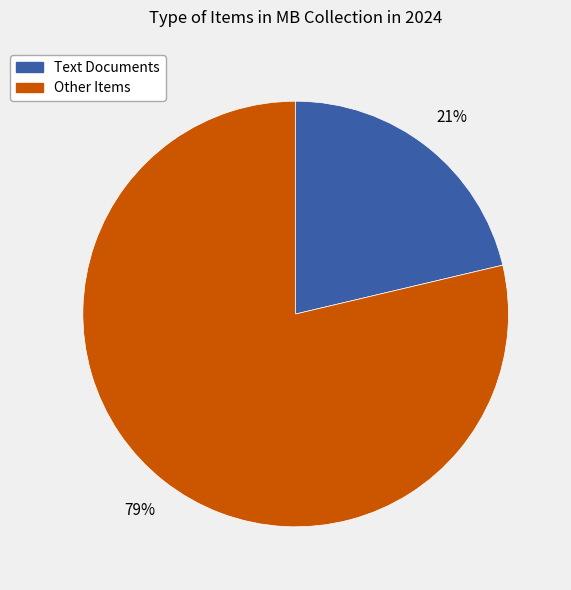

To the nearest percent, what is the average slice percentage?

50%